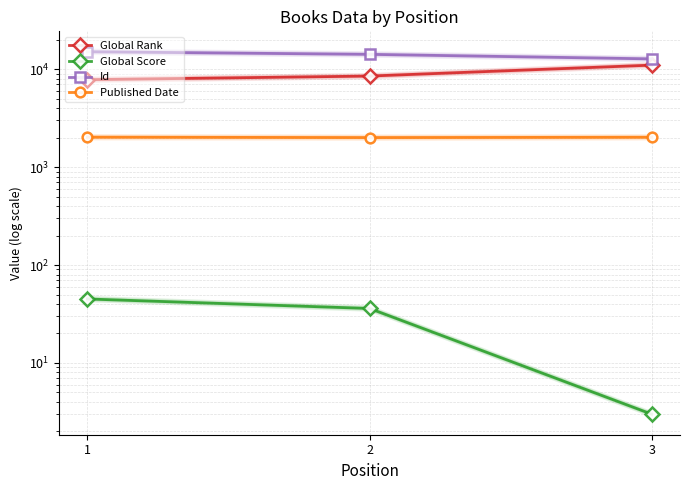

What is the average value of the Global Rank series?

9082